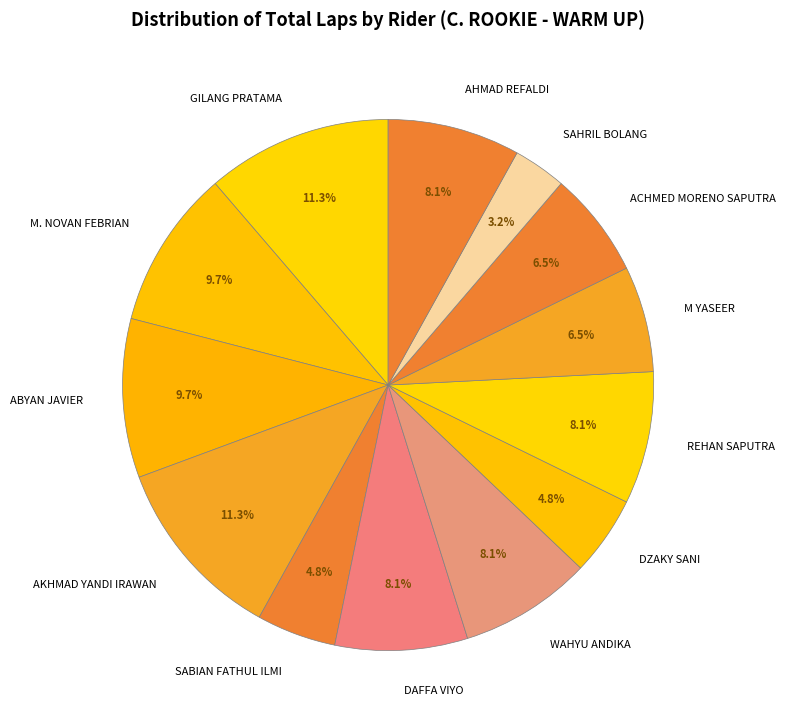

To the nearest percent, what percentage of the pie is WAHYU ANDIKA?

8%